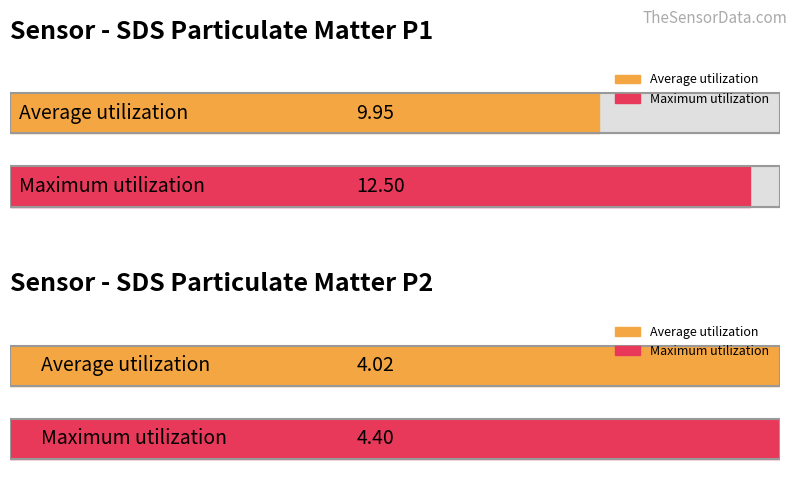

What is the greatest value displayed?

12.5